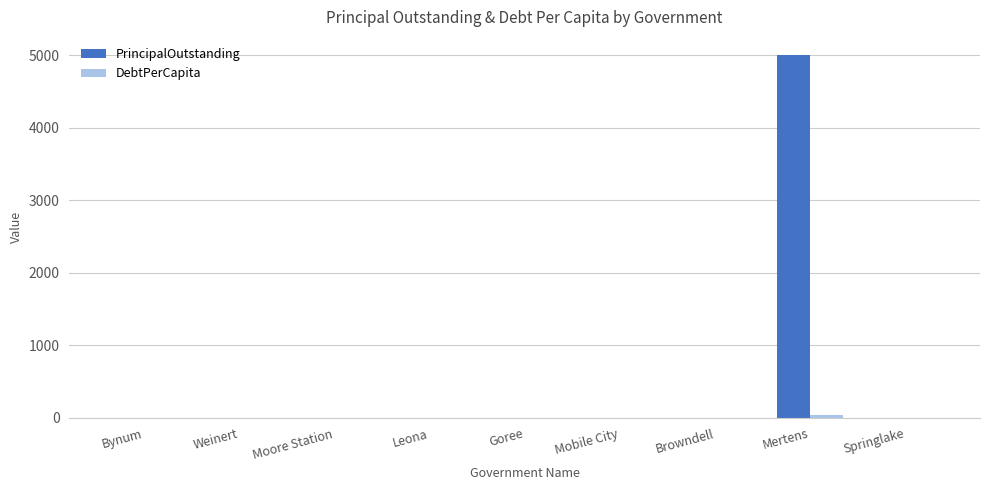

At which category does the chart reach its peak across all series?

Mertens